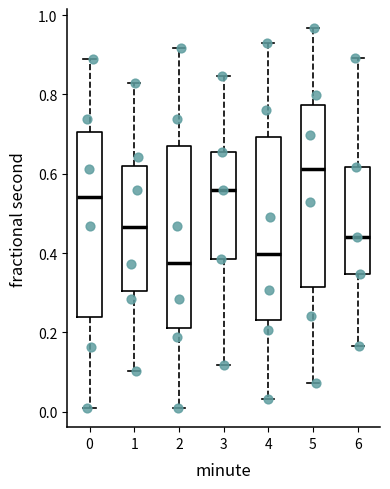

Reading left to right, transcribe this box plot: for each box, give where its median line is, the range the box spans, and where its two whiskers end, as read against the y-axis. The values are not printed on the chart, so give them approximately, as read against the axis.

0: median 0.54, box 0.24 to 0.70, whiskers 0.02 to 0.88
1: median 0.46, box 0.30 to 0.62, whiskers 0.10 to 0.82
2: median 0.38, box 0.22 to 0.68, whiskers 0.00 to 0.92
3: median 0.56, box 0.38 to 0.66, whiskers 0.12 to 0.84
4: median 0.40, box 0.24 to 0.70, whiskers 0.04 to 0.94
5: median 0.62, box 0.32 to 0.78, whiskers 0.08 to 0.96
6: median 0.44, box 0.34 to 0.62, whiskers 0.16 to 0.90